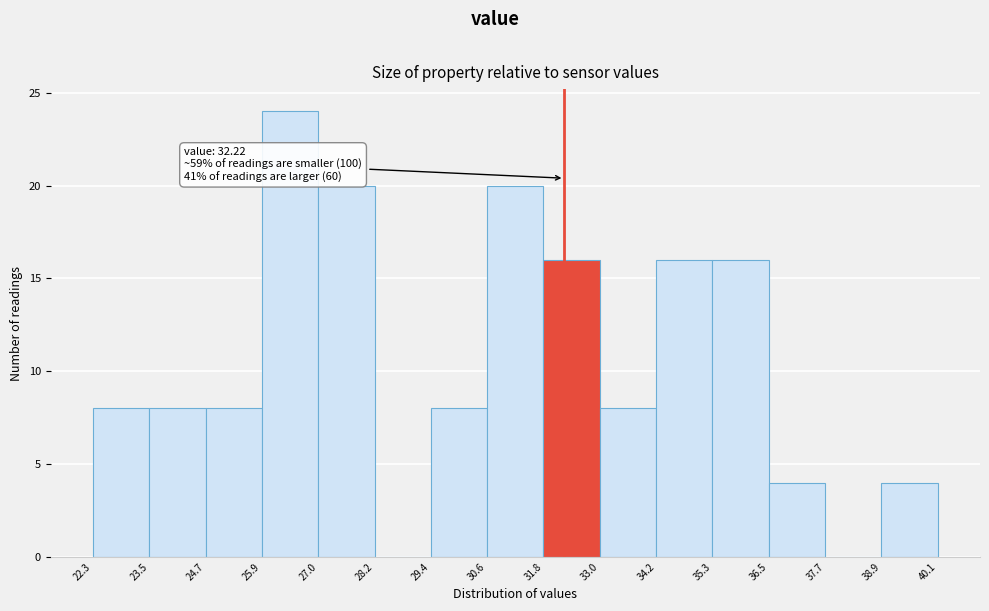

Which range on the x-axis has the tallest bar?

25.9 to 27.0